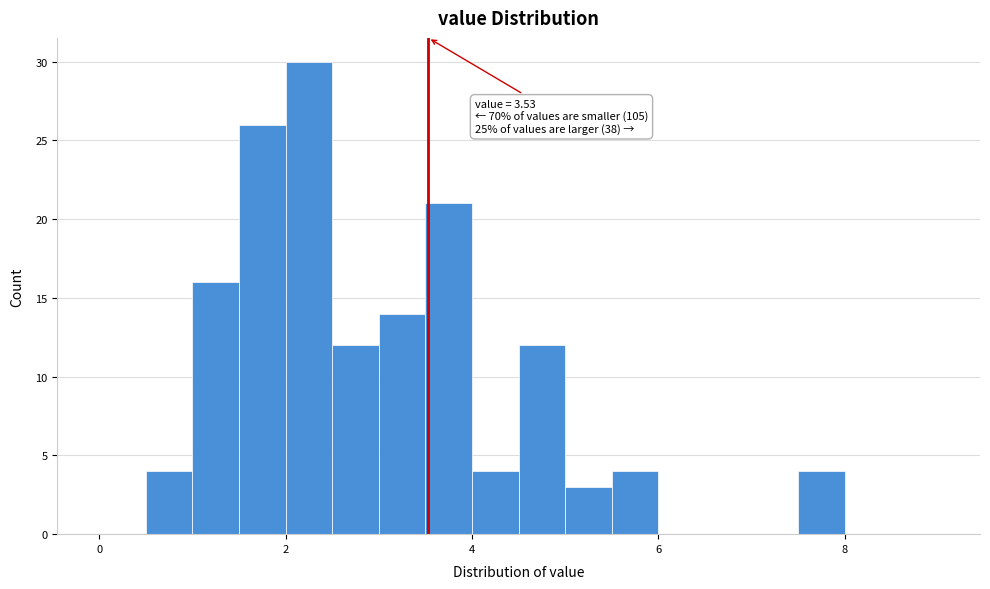

Read against the x-axis, roughly where is the centre of the tallest bar?

2.2